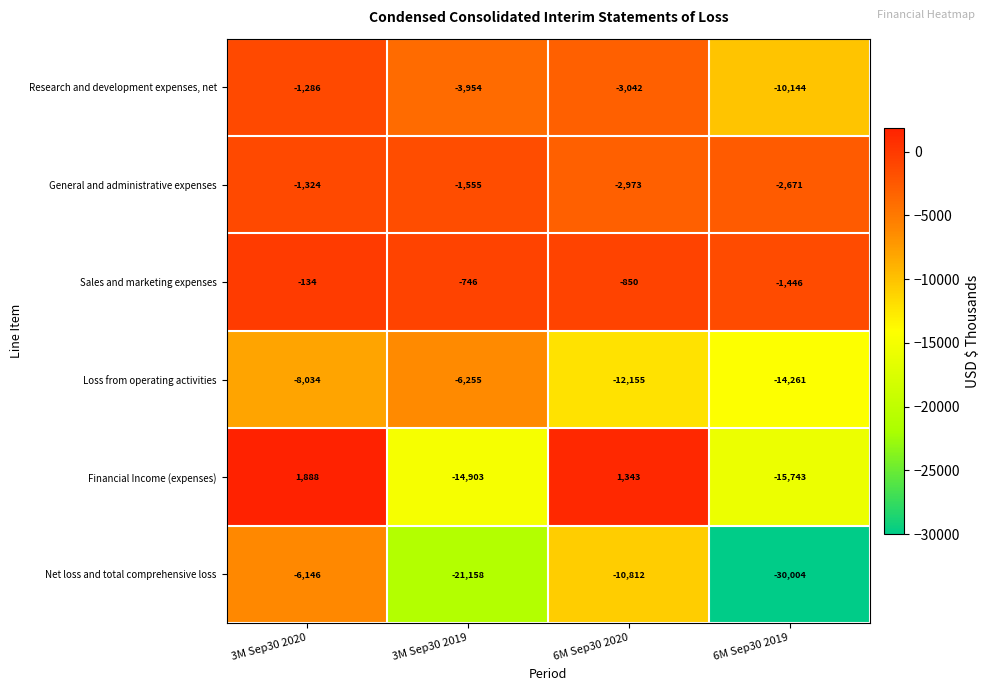

The General and administrative expenses series shows -2973 at 6M Sep30 2020. True or false?

True